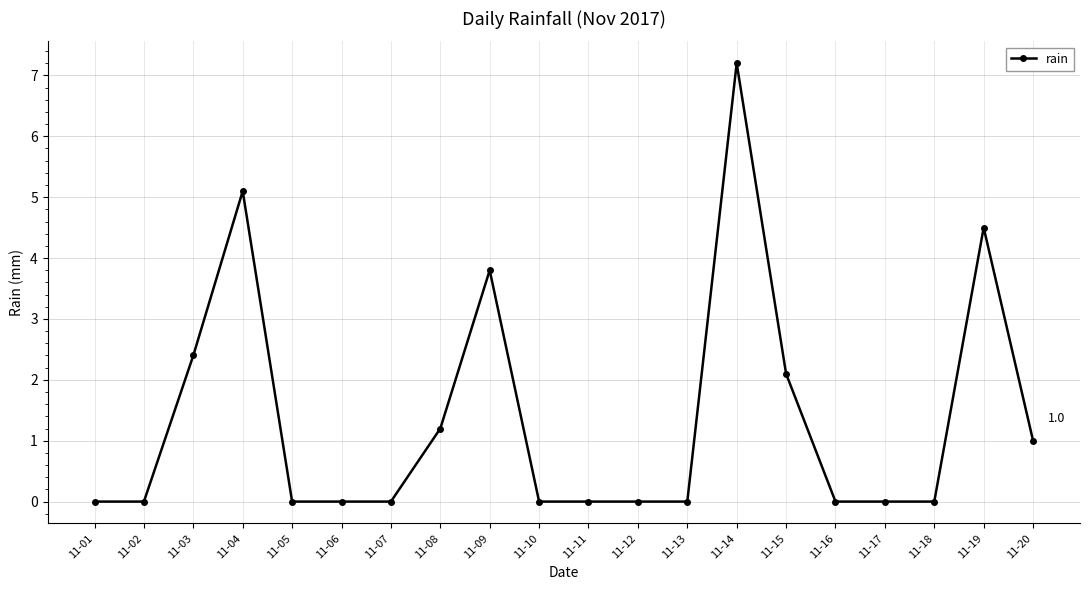

Which has a higher value, 11-15 or 11-20?

11-15